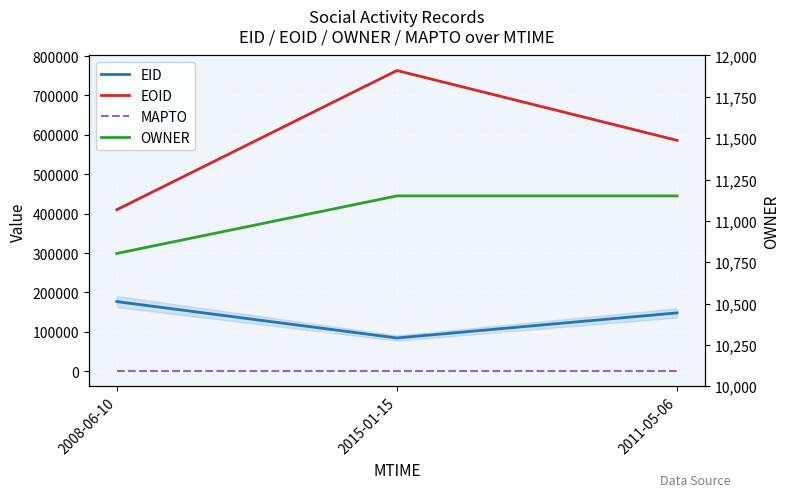

Count the EOID values in the range 409878 to 763209.

3